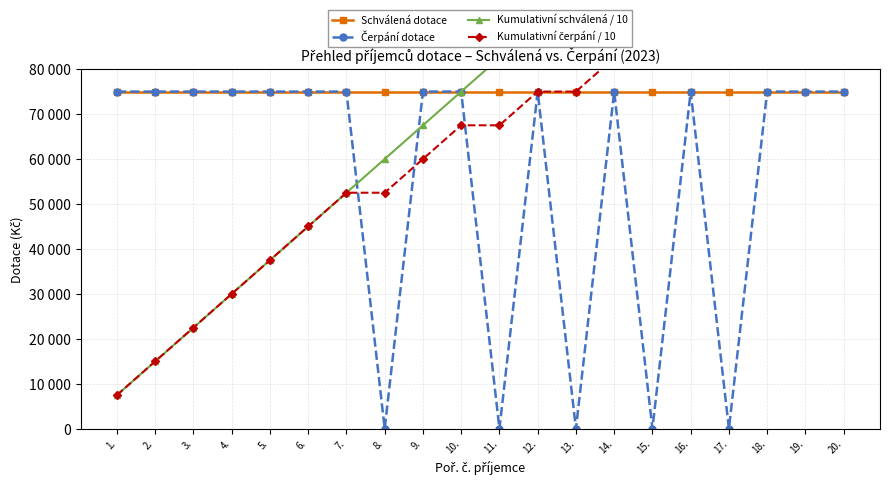

Which series has the largest total across all categories?

Kumulativní schválená / 10